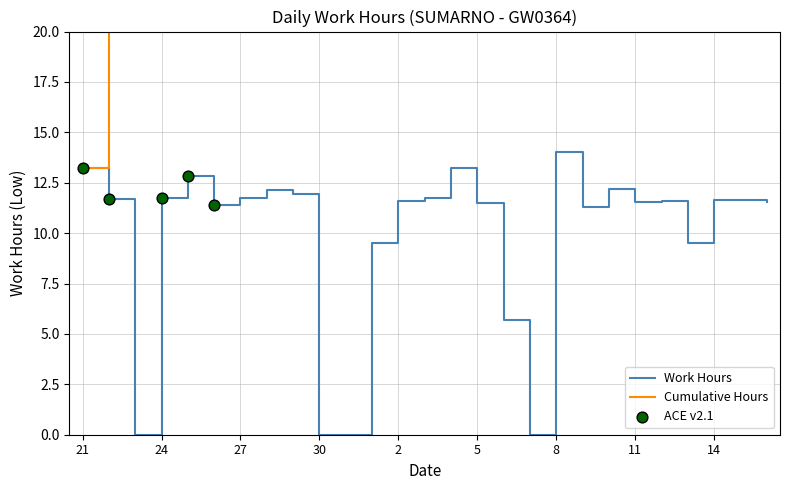

The Work Hours series shows 19.0 at 8. True or false?

False